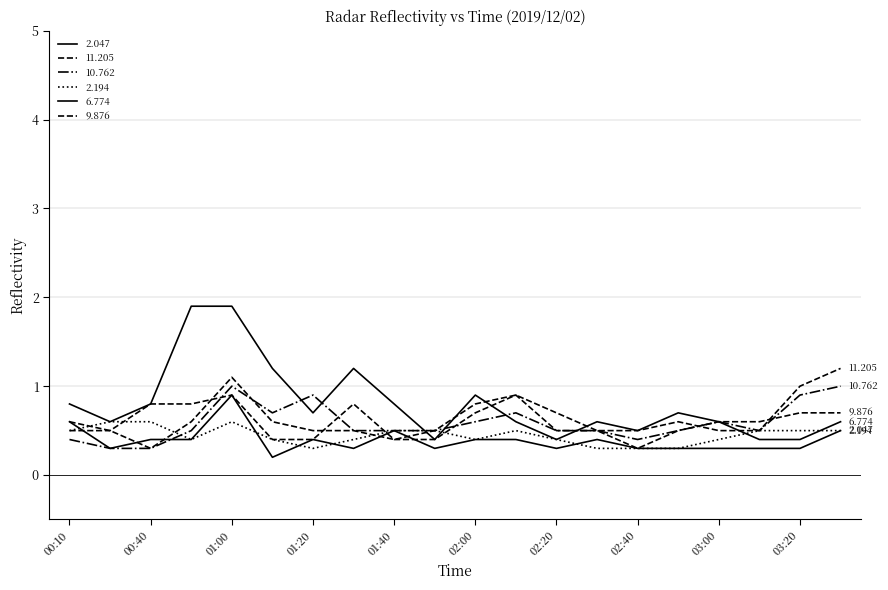

True or false: 10.762 has more than 1 points higher than both neighbors.

True